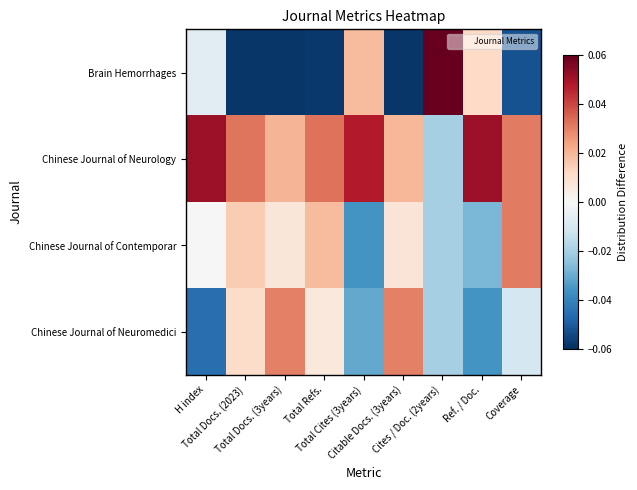

Which category has the highest value across all series?

Cites / Doc. (2years)